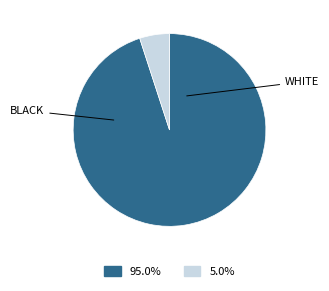

Is there any slice that represents more than half of the pie?

Yes